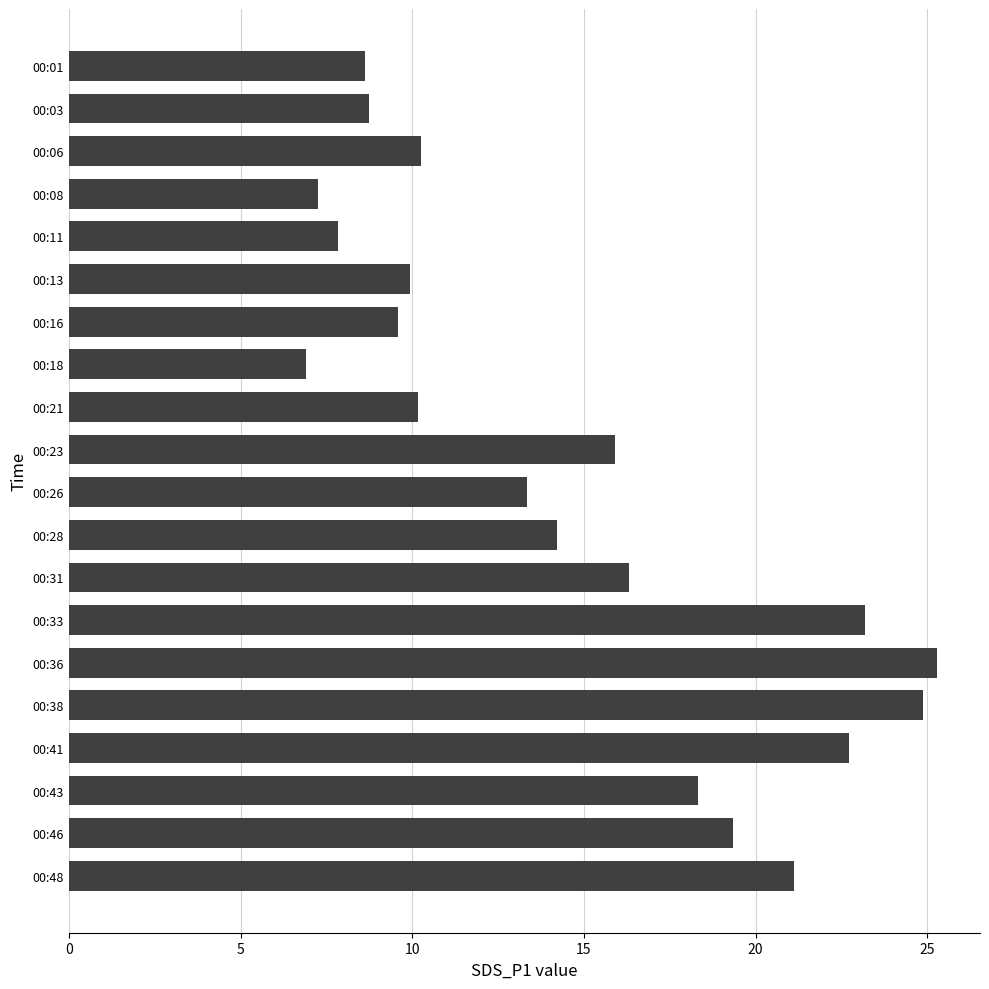

What value does the data have at 00:38?

24.9